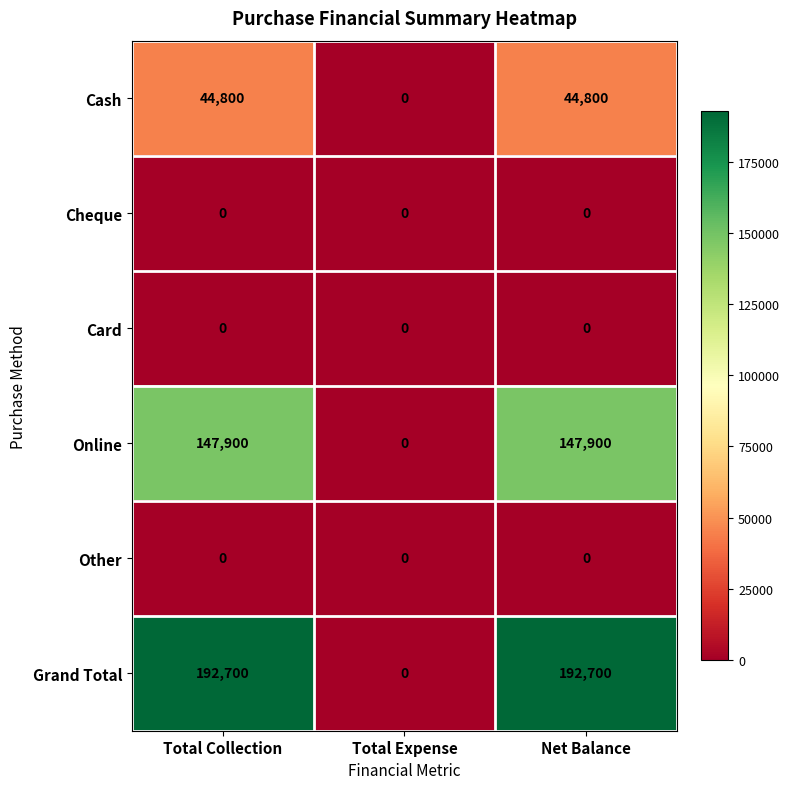

Is the value of Cheque at Total Expense greater than the value of Grand Total at Total Collection?

No